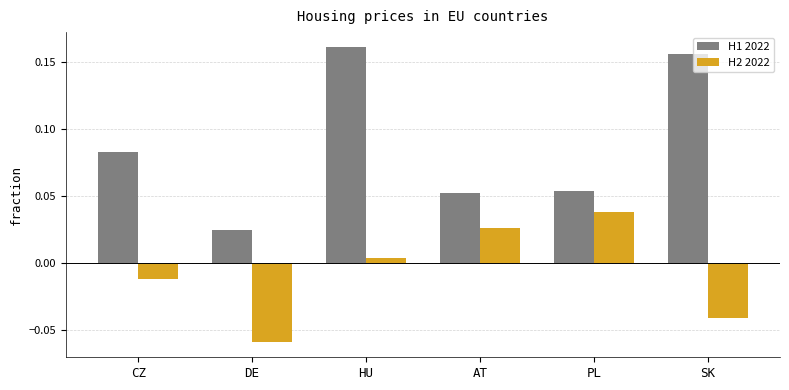

Count the H1 2022 values in the range 0 to 1.

6